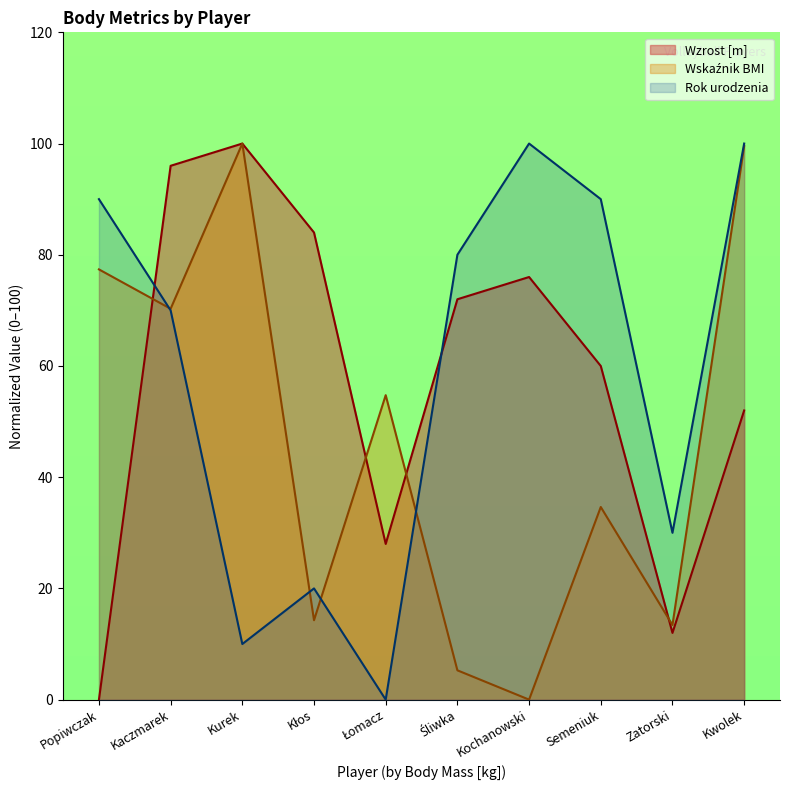

Reading left to right, list all the values displayed in this chart.

Wzrost [m]: Popiwczak=0.0	Kaczmarek=96.0	Kurek=100.0	Kłos=84.0	Łomacz=28.0	Śliwka=72.0	Kochanowski=76.0	Semeniuk=60.0	Zatorski=12.0	Kwolek=52.0
Wskaźnik BMI: Popiwczak=77.4	Kaczmarek=70.3	Kurek=100.0	Kłos=14.3	Łomacz=54.8	Śliwka=5.3	Kochanowski=0.0	Semeniuk=34.6	Zatorski=13.4	Kwolek=99.6
Rok urodzenia: Popiwczak=90.0	Kaczmarek=70.0	Kurek=10.0	Kłos=20.0	Łomacz=0.0	Śliwka=80.0	Kochanowski=100.0	Semeniuk=90.0	Zatorski=30.0	Kwolek=100.0